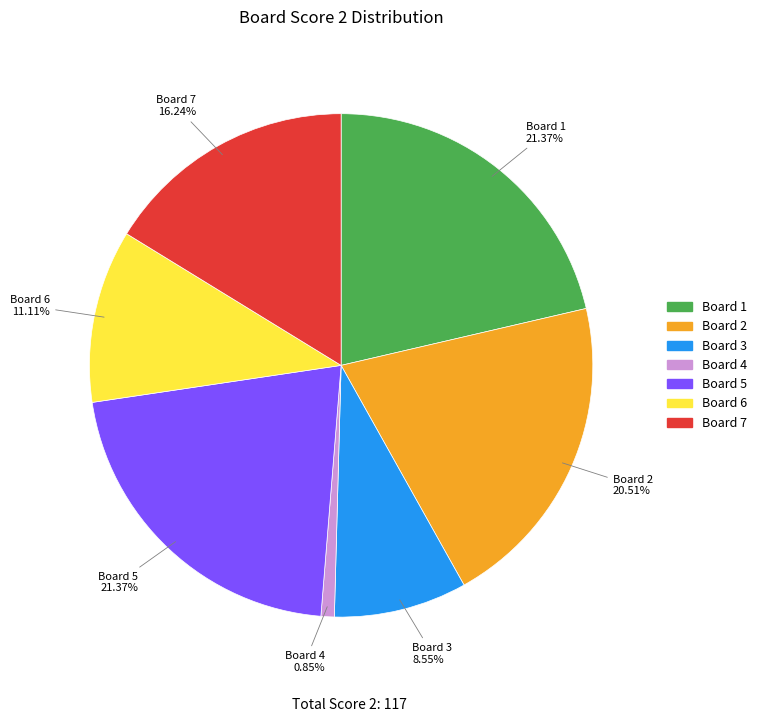

What is the ratio of the value at Board 2 to the value at Board 7?

1.3